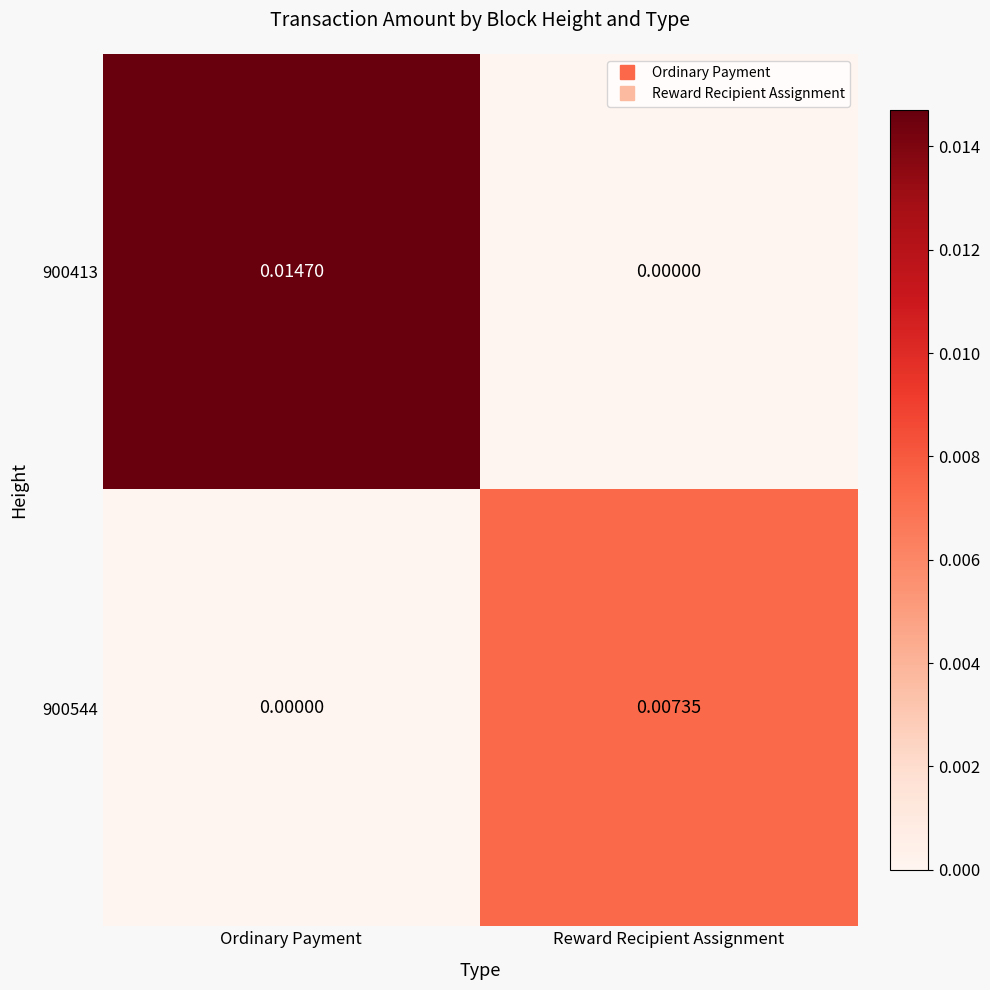

How many distinct data groups are displayed?

2